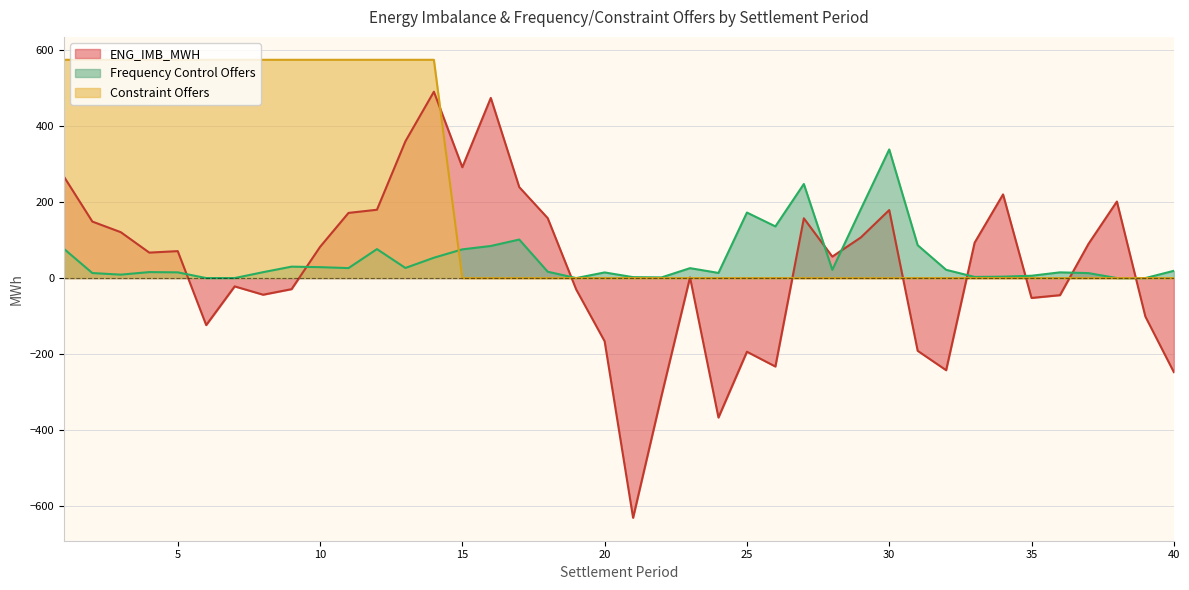

How many lines are shown in the chart?

3